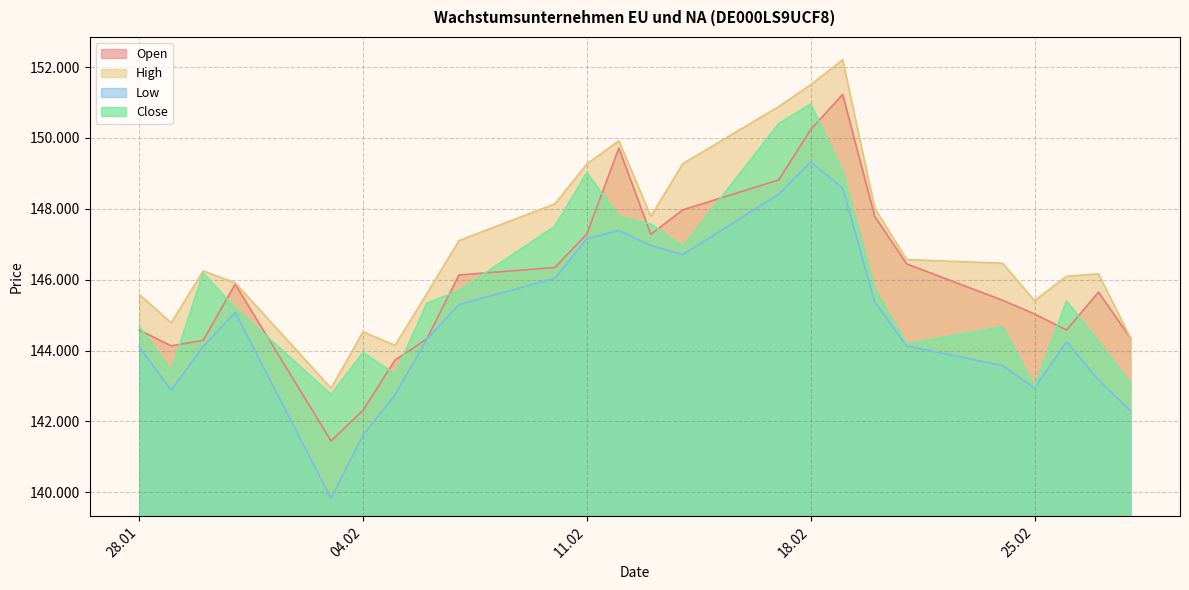

Where is the first local minimum for Close?

29.01.2025